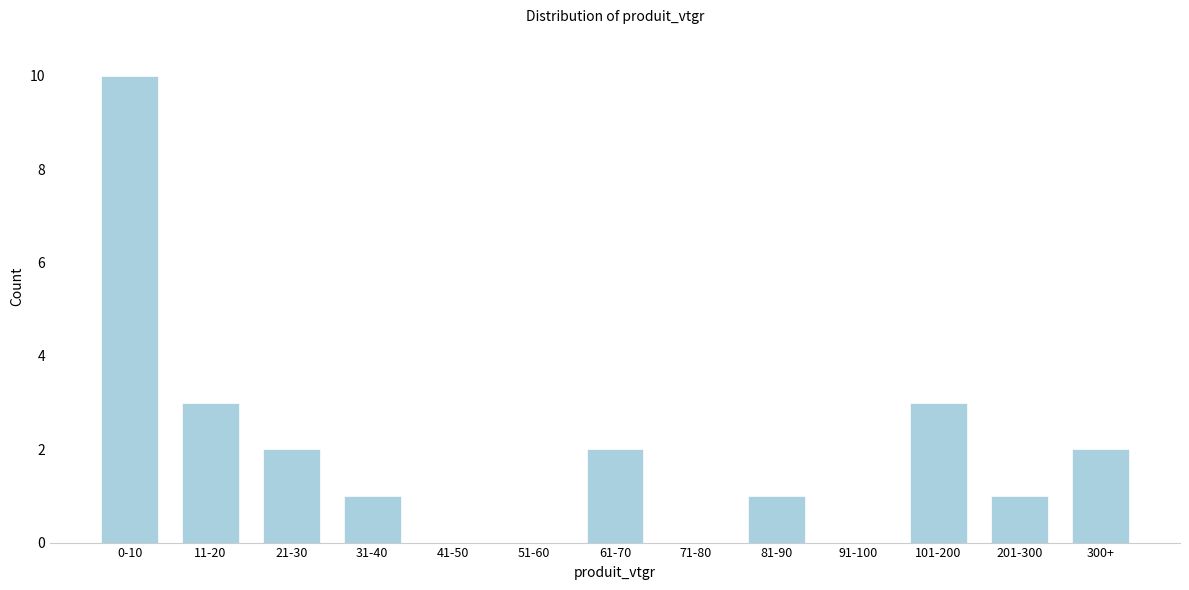

Reading right to left, extract all data points from this chart.

300+=2	201-300=1	101-200=3	91-100=0	81-90=1	71-80=0	61-70=2	51-60=0	41-50=0	31-40=1	21-30=2	11-20=3	0-10=10